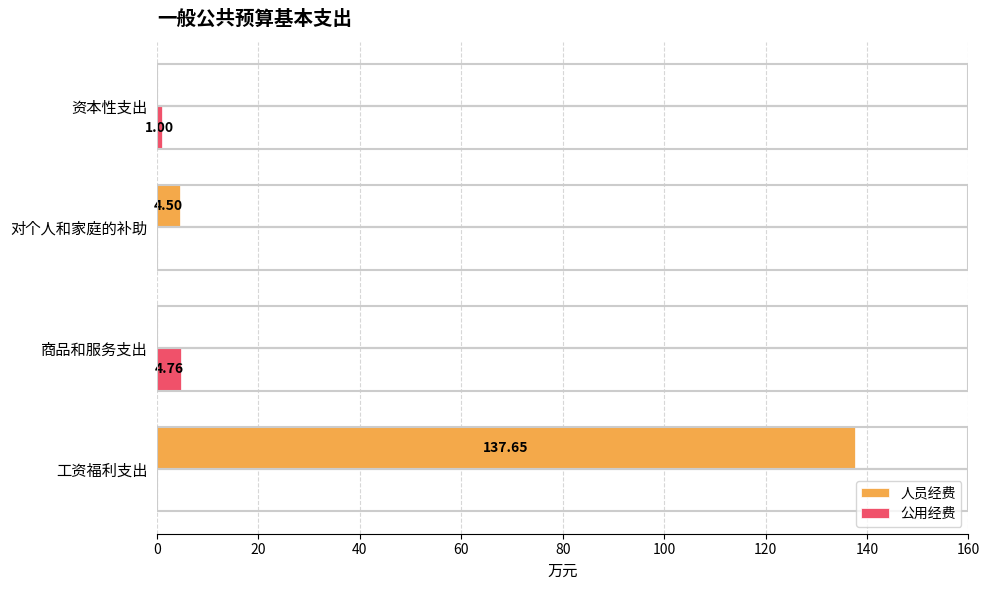

Between 商品和服务支出 and 对个人和家庭的补助, which series saw the biggest shift?

公用经费